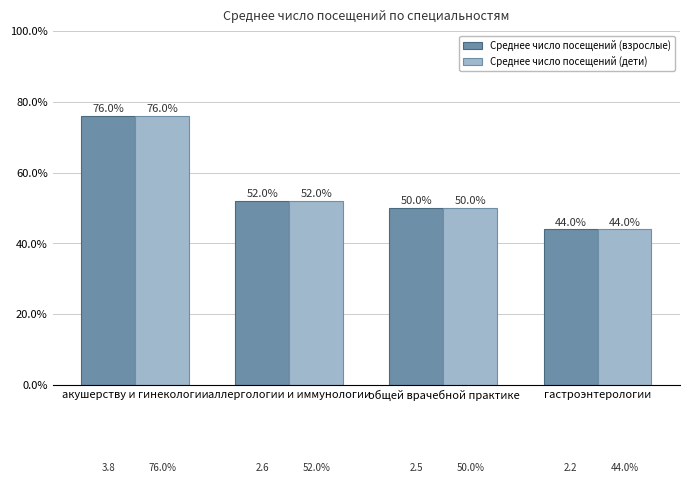

Rank the categories by Среднее число посещений (взрослые) value from lowest to highest.

гастроэнтерологии, общей врачебной практике, аллергологии и иммунологии, акушерству и гинекологии